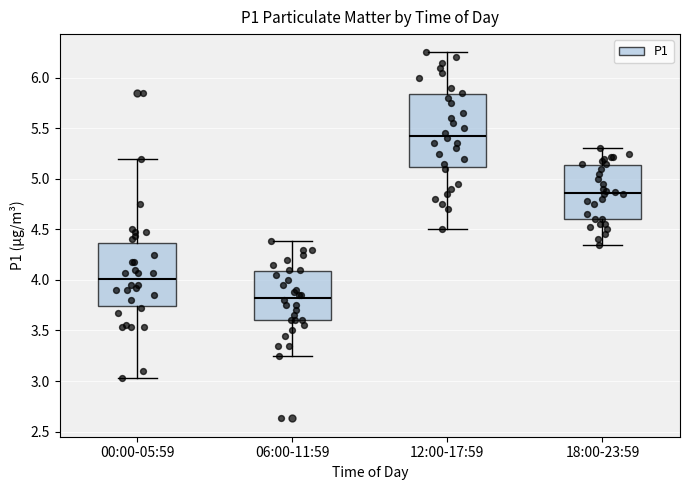

Reading left to right, transcribe this box plot: for each box, give where its median line is, the range the box spans, and where its two whiskers end, as read against the y-axis. The values are not printed on the chart, so give them approximately, as read against the axis.

00:00-05:59: median 4.00, box 3.75 to 4.35, whiskers 3.05 to 5.20
06:00-11:59: median 3.85, box 3.60 to 4.10, whiskers 3.25 to 4.40
12:00-17:59: median 5.45, box 5.10 to 5.85, whiskers 4.50 to 6.25
18:00-23:59: median 4.85, box 4.60 to 5.15, whiskers 4.35 to 5.30